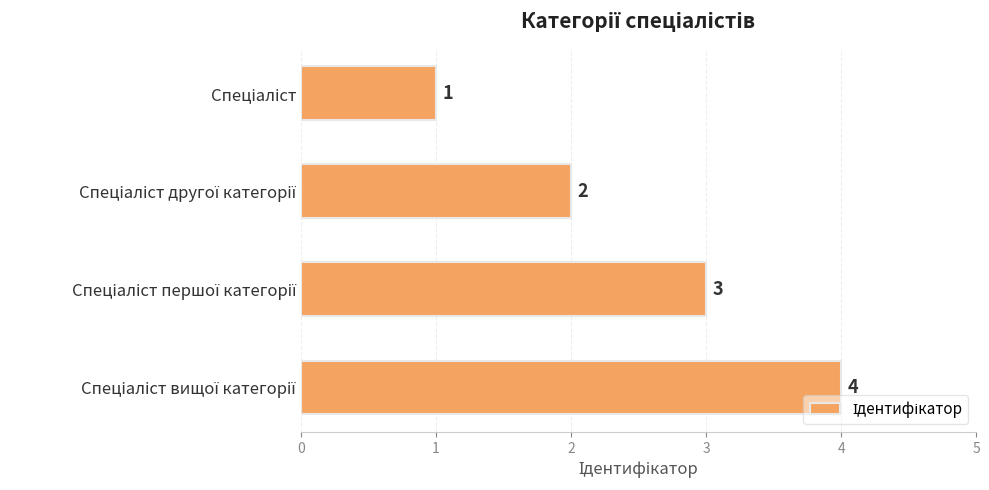

What is the value of the 4th bar from the top?

4